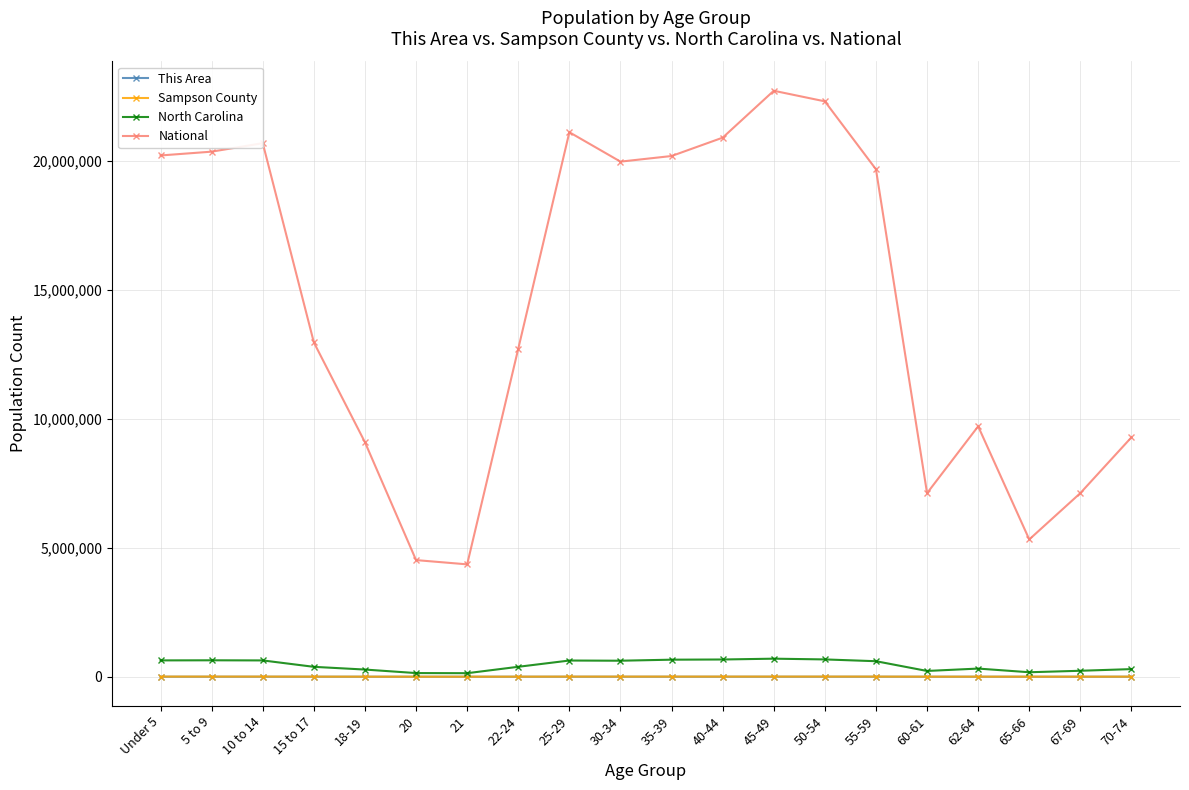

Which series has the largest total across all categories?

National